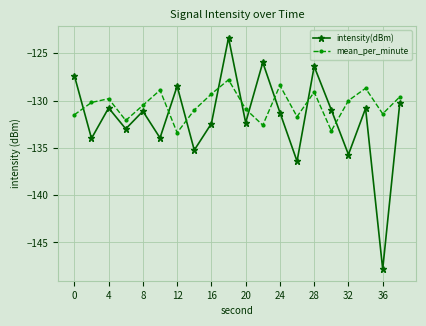

How many interior local valleys does the intensity(dBm) series have?

8